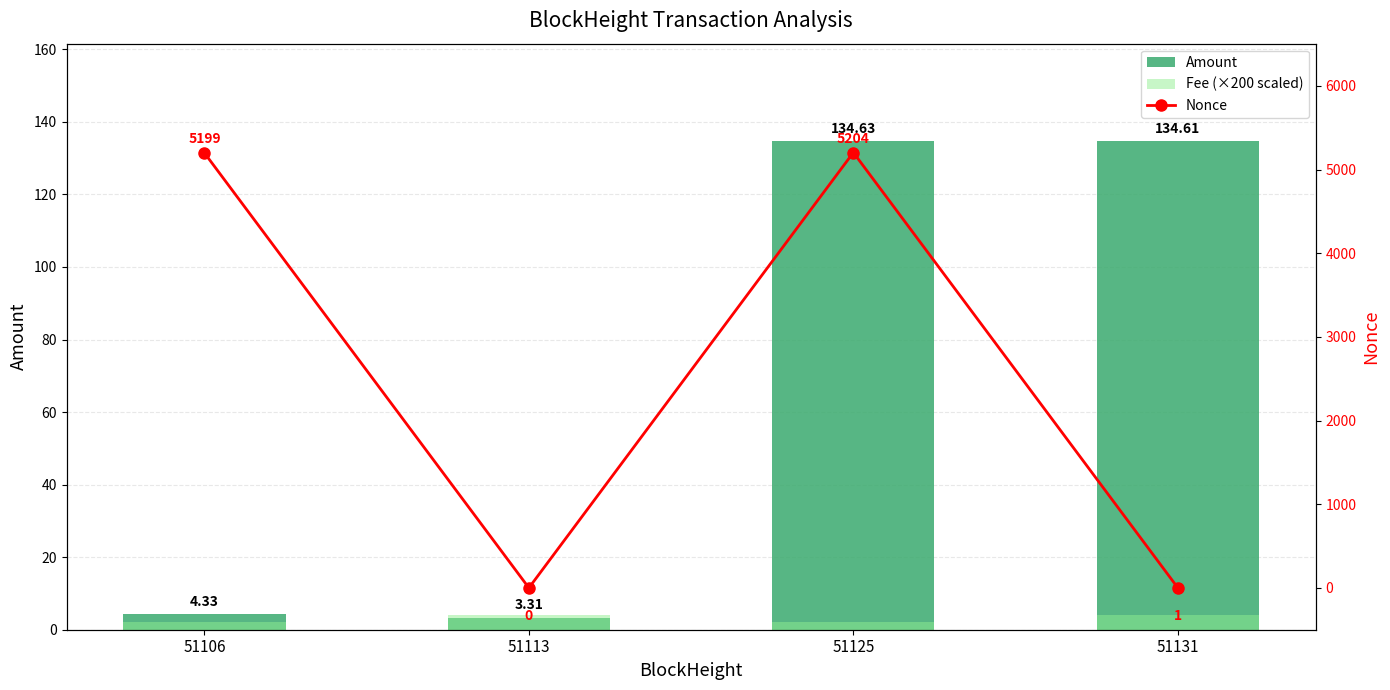

How many series are shown in this chart?

3